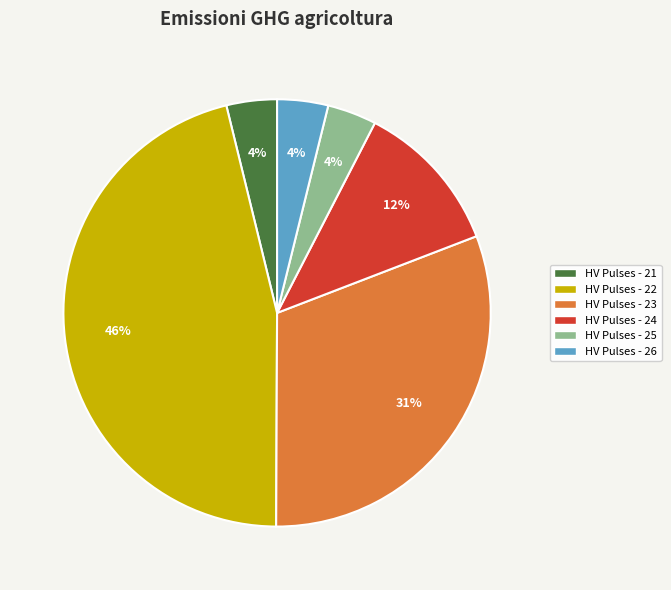

To the nearest percent, what percentage of the pie is HV Pulses - 26?

4%